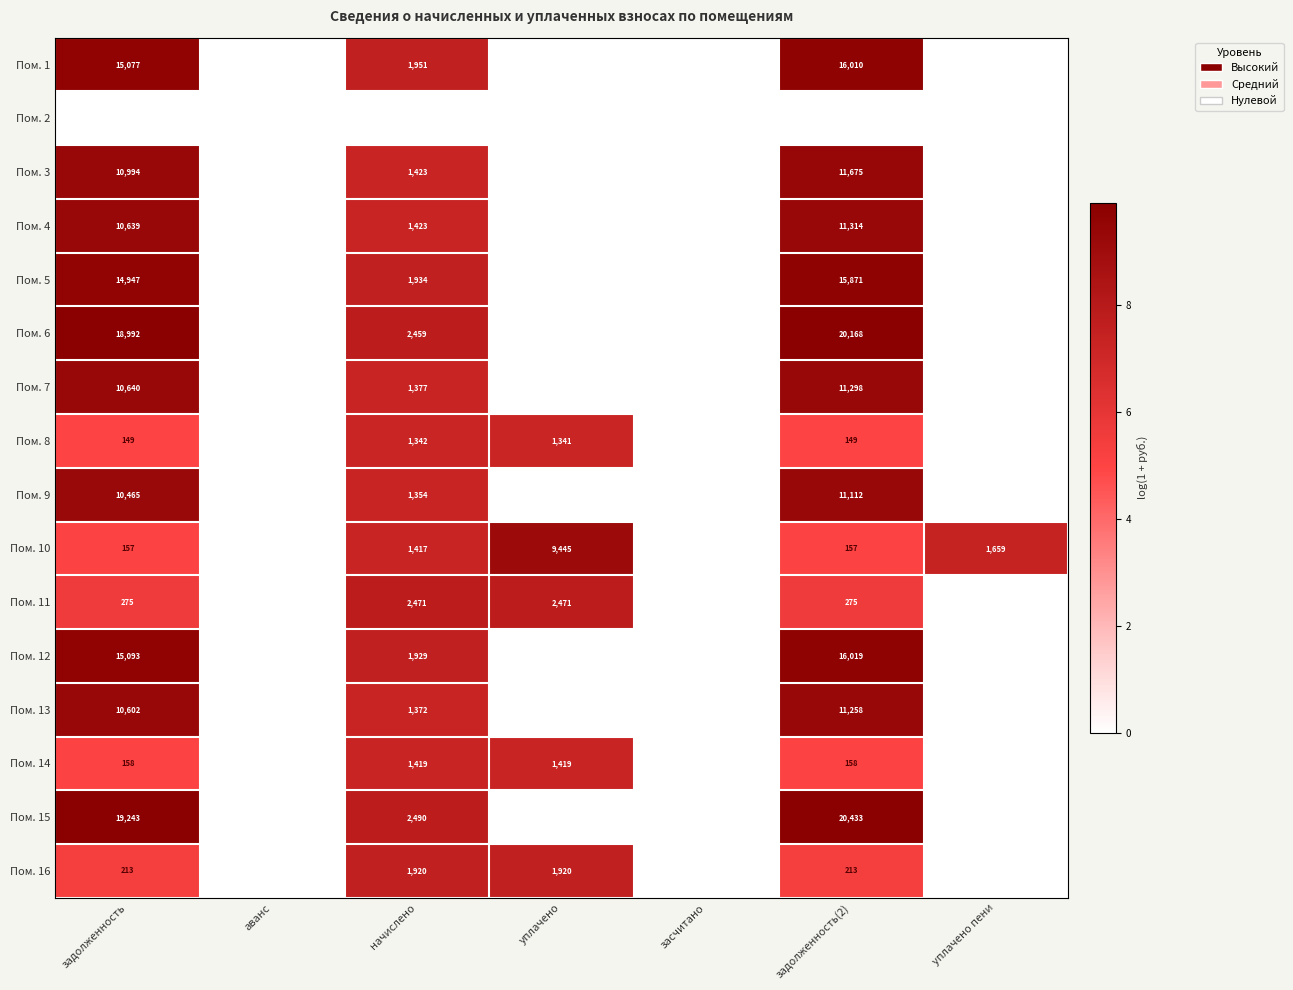

Which label corresponds to the smallest value in the chart?

аванс